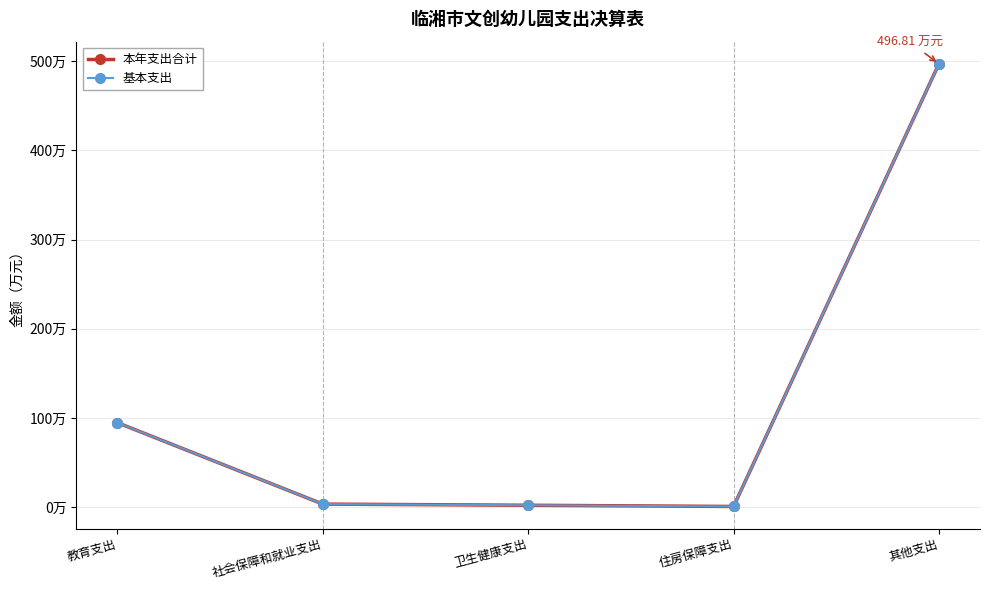

Is this an area chart (filled region under the line)?

No